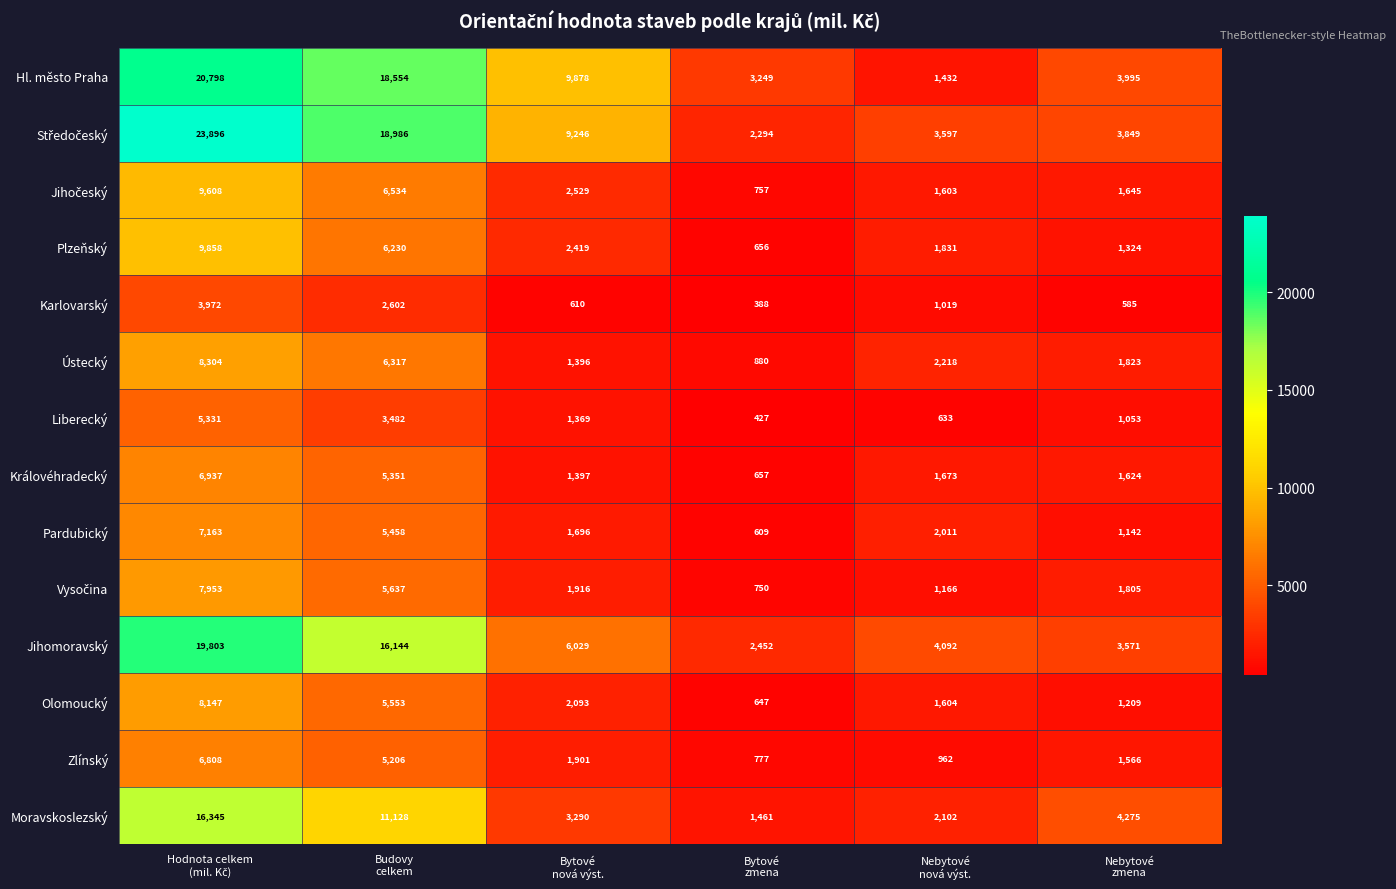

What is the highest value of the Zlínský series?

6808